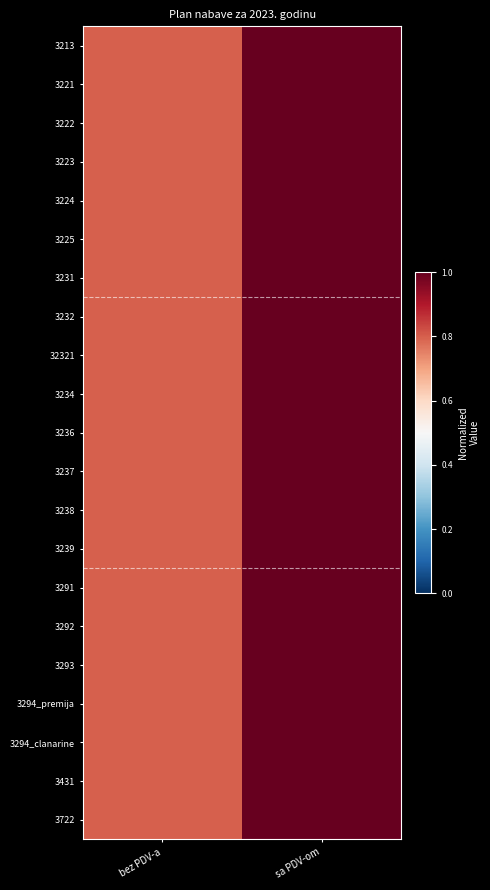

Which series has the largest total across all categories?

3221